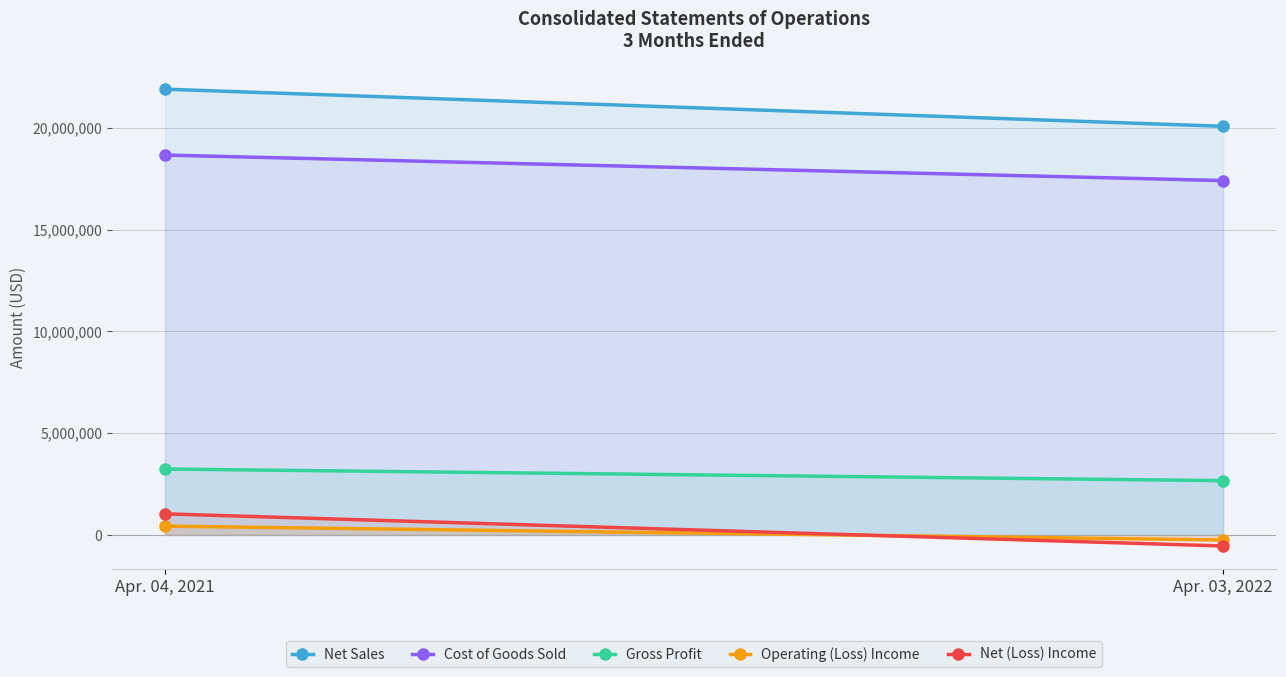

At which category is the sum across all series the highest?

Apr. 04, 2021